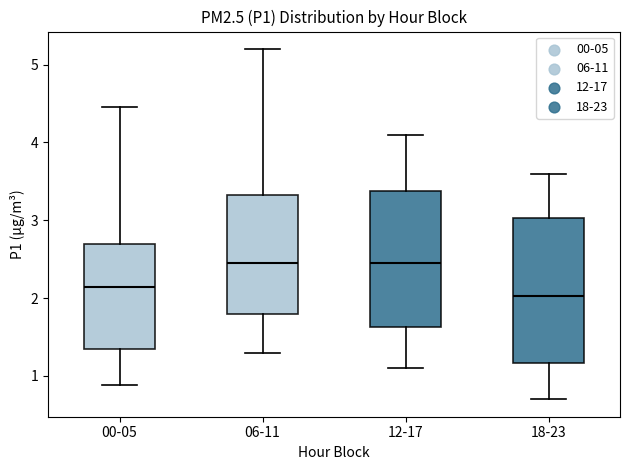

Reading left to right, transcribe this box plot: for each box, give where its median line is, the range the box spans, and where its two whiskers end, as read against the y-axis. The values are not printed on the chart, so give them approximately, as read against the axis.

00-05: median 2.1, box 1.4 to 2.7, whiskers 0.9 to 4.5
06-11: median 2.5, box 1.8 to 3.3, whiskers 1.3 to 5.2
12-17: median 2.5, box 1.6 to 3.4, whiskers 1.1 to 4.1
18-23: median 2.0, box 1.2 to 3.0, whiskers 0.7 to 3.6